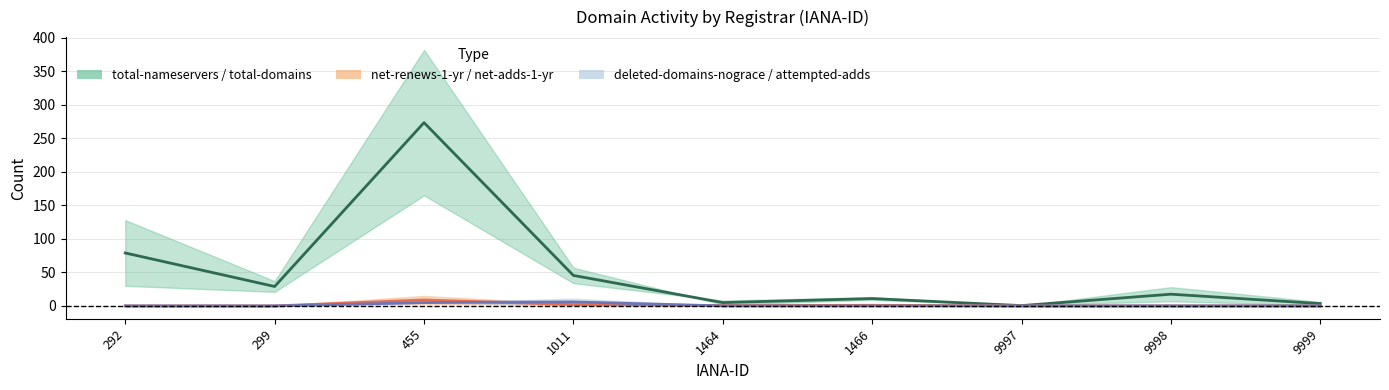

How many interior local valleys does the total-domains series have?

3